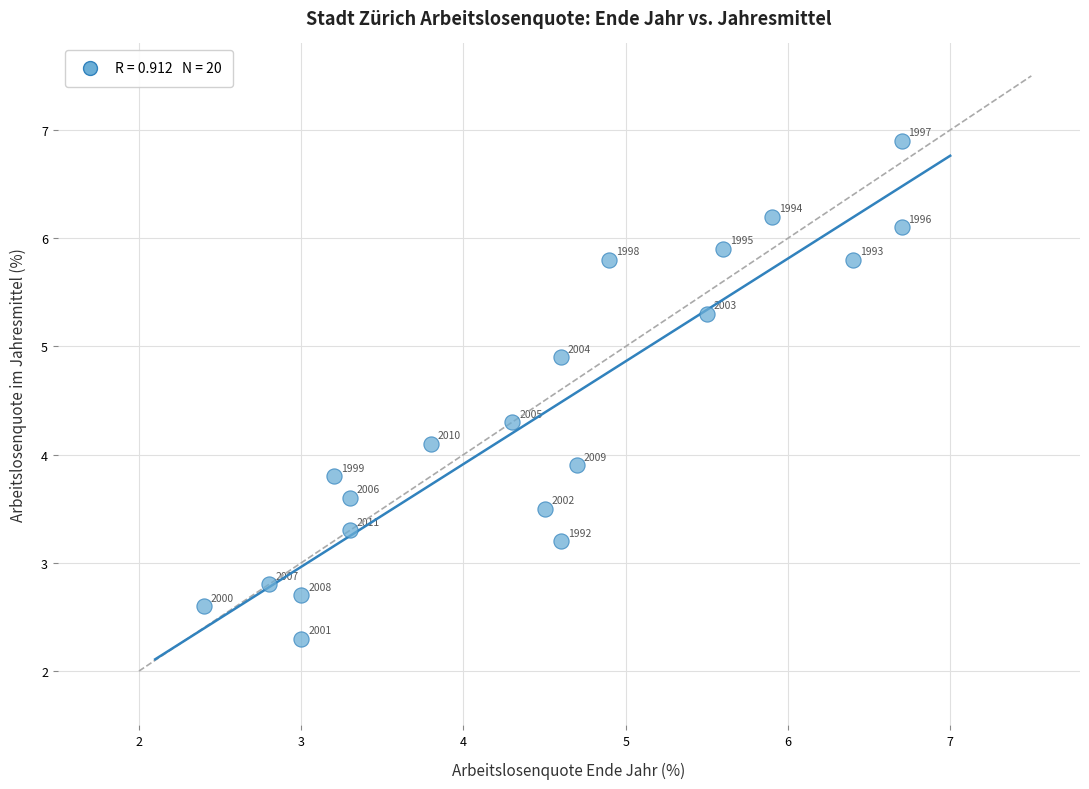

What is the range of X values (max minus min)?

4.3